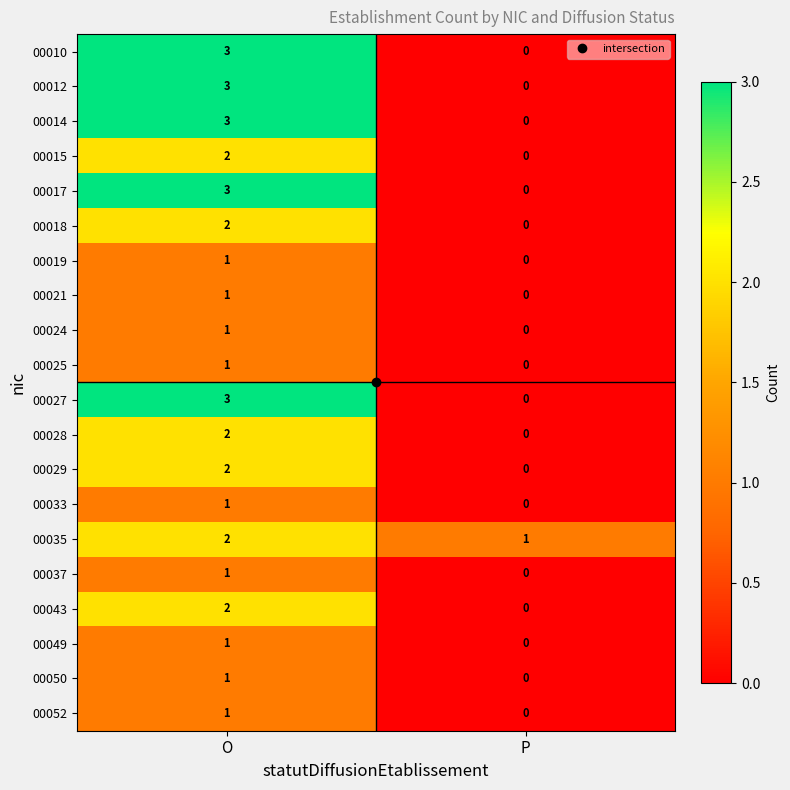

What is the total value across all series at O?

36